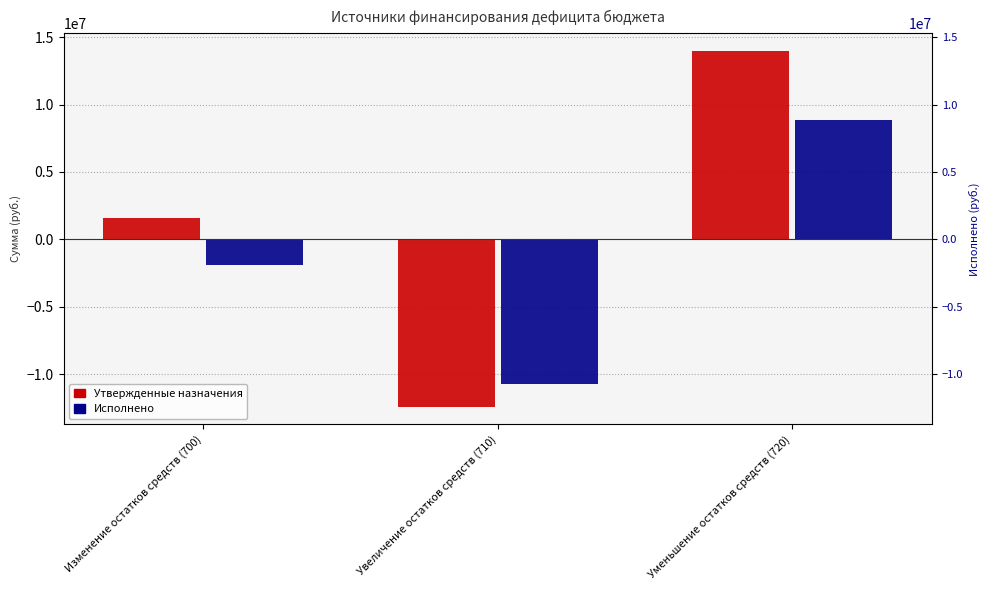

How many values in Утвержденные бюджетные назначения are above zero?

2